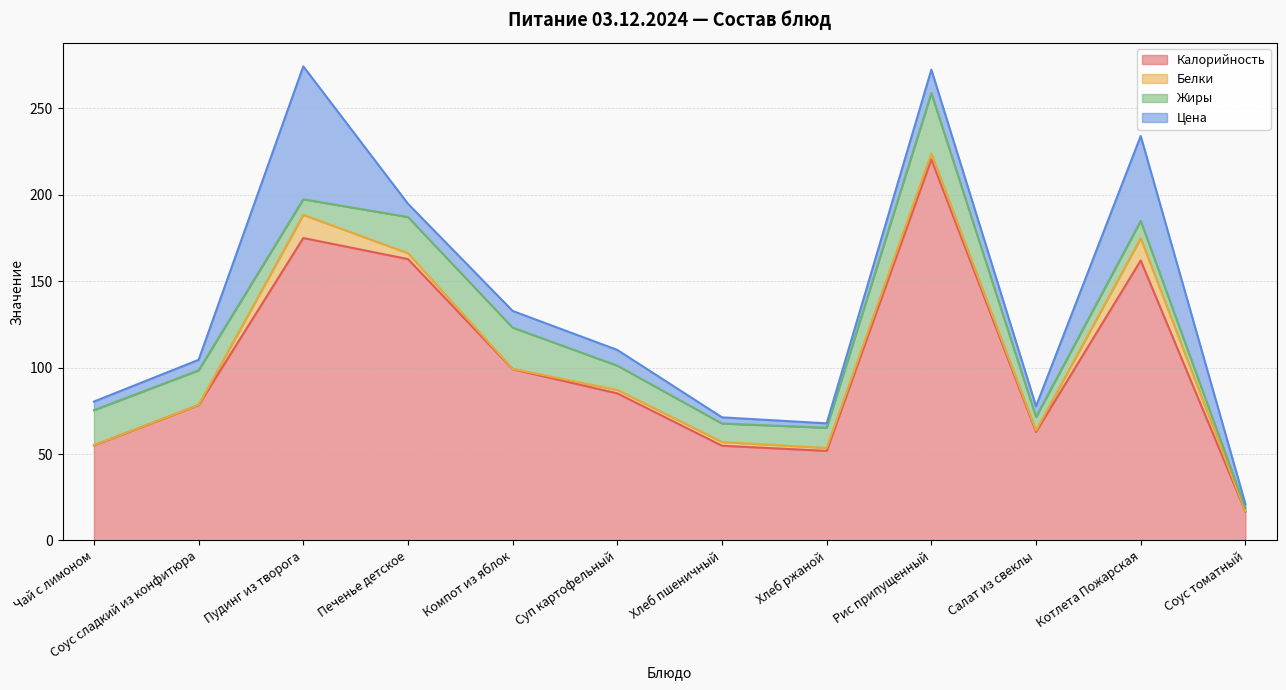

How many data points in Цена are less than 7?

6